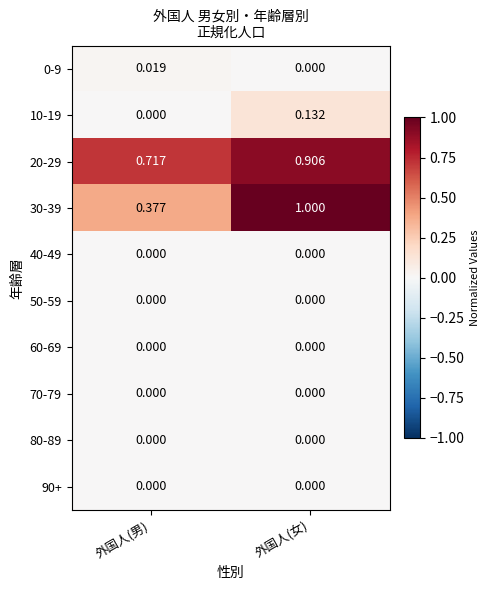

At which category is the sum across all series the highest?

外国人(女)